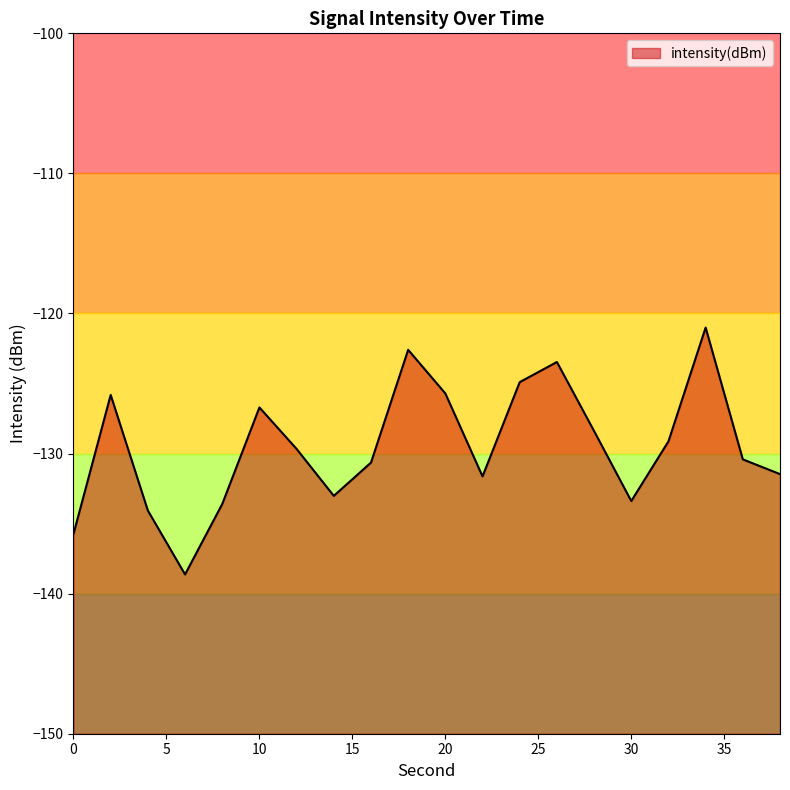

Count the number of values greater than -129.

8